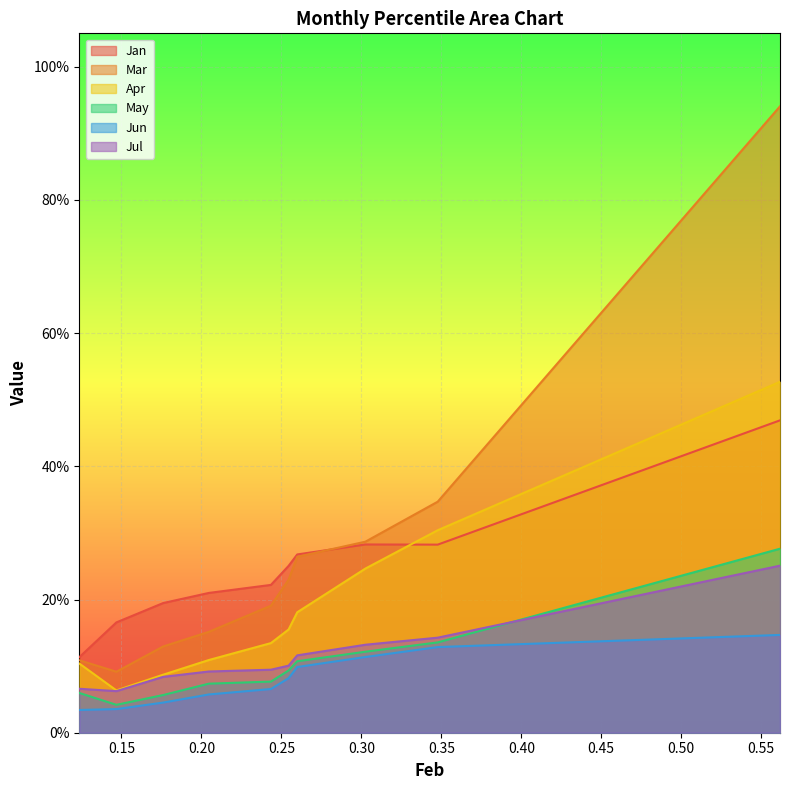

At how many categories does at least one series exceed 0?

10